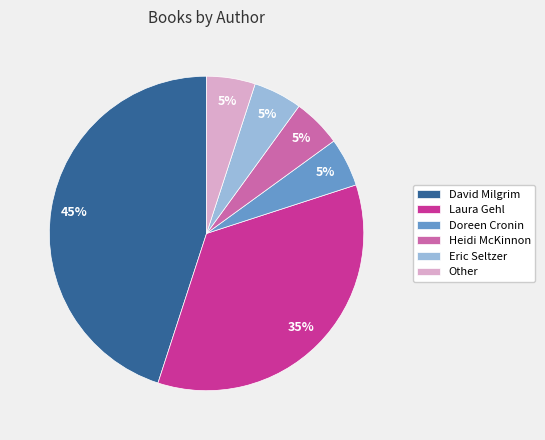

Does any single category account for the majority?

No